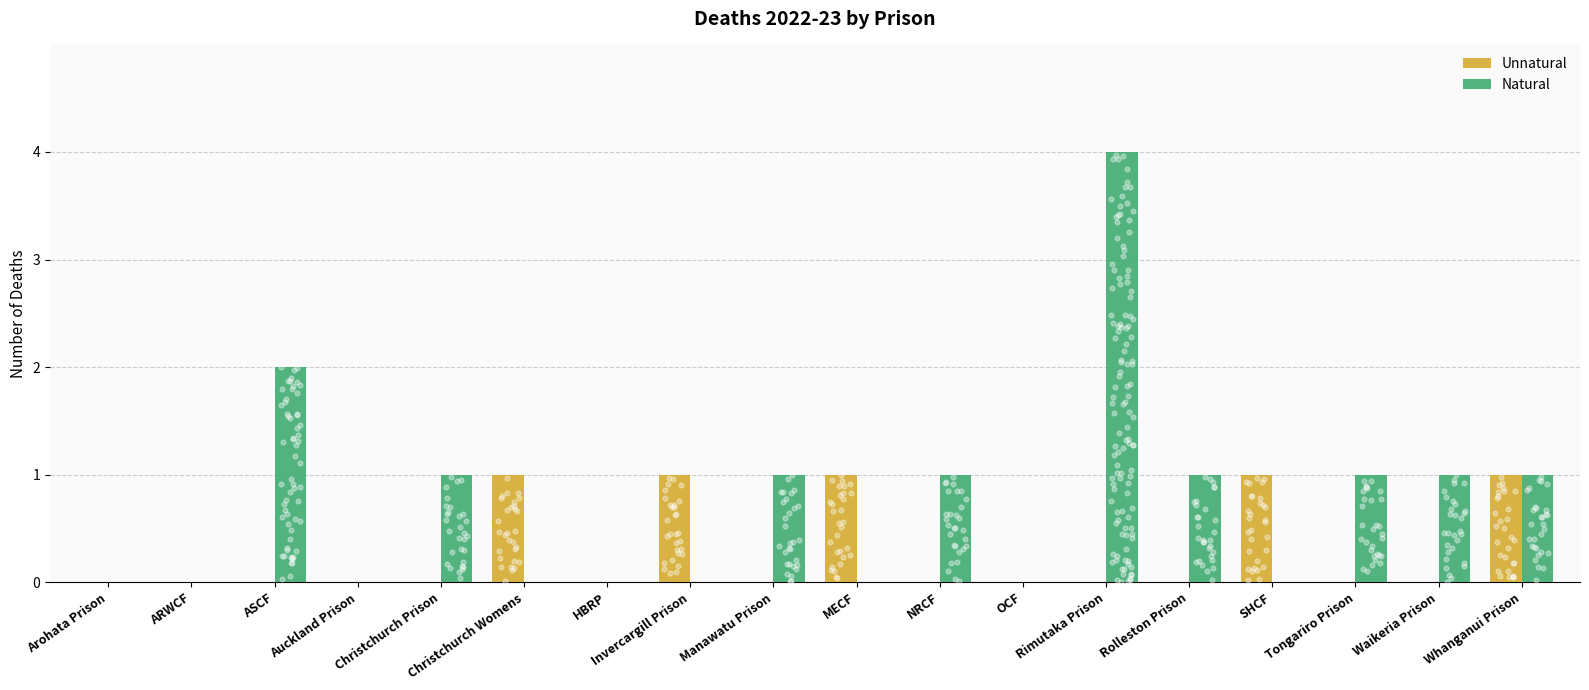

What is the total value across all series at Manawatu Prison?

1